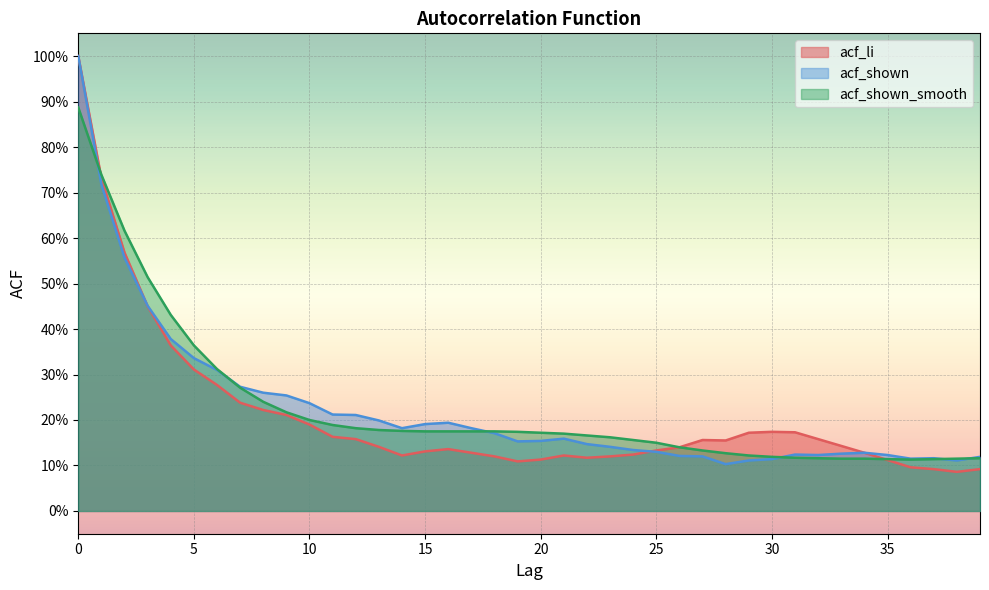

Is it true that acf_shown equals 0.1 at 16?

False